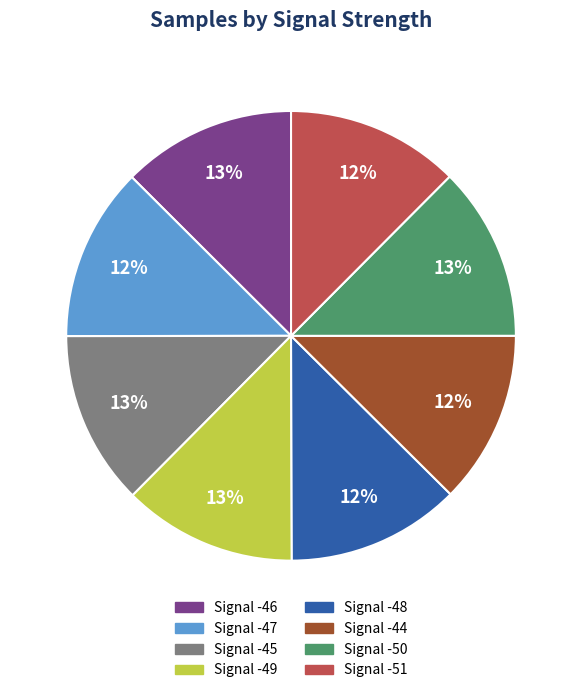

To the nearest percent, what percentage of the pie is Signal -44?

12%